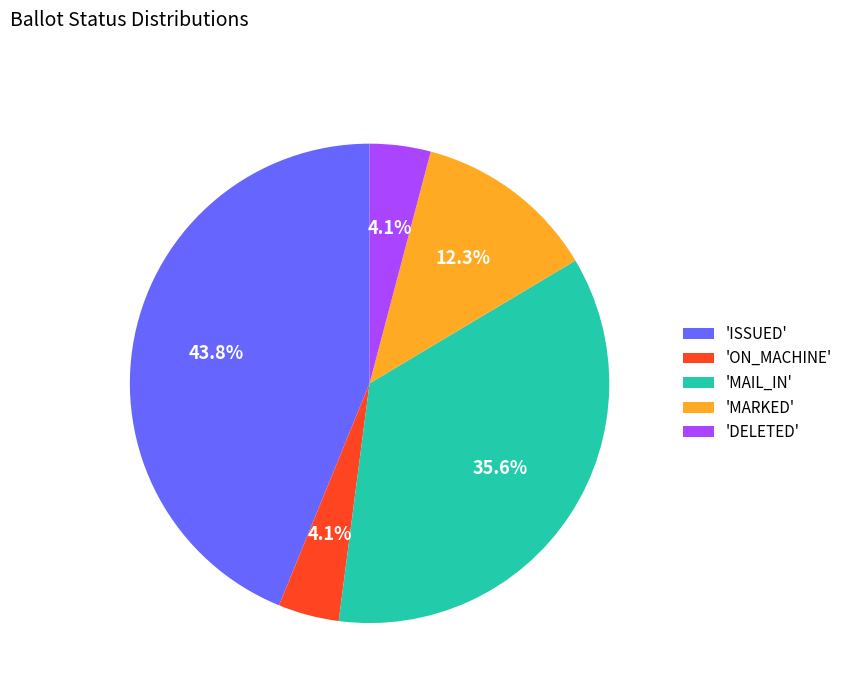

What is the ratio of the value at 'ISSUED' to the value at 'DELETED'?

10.7